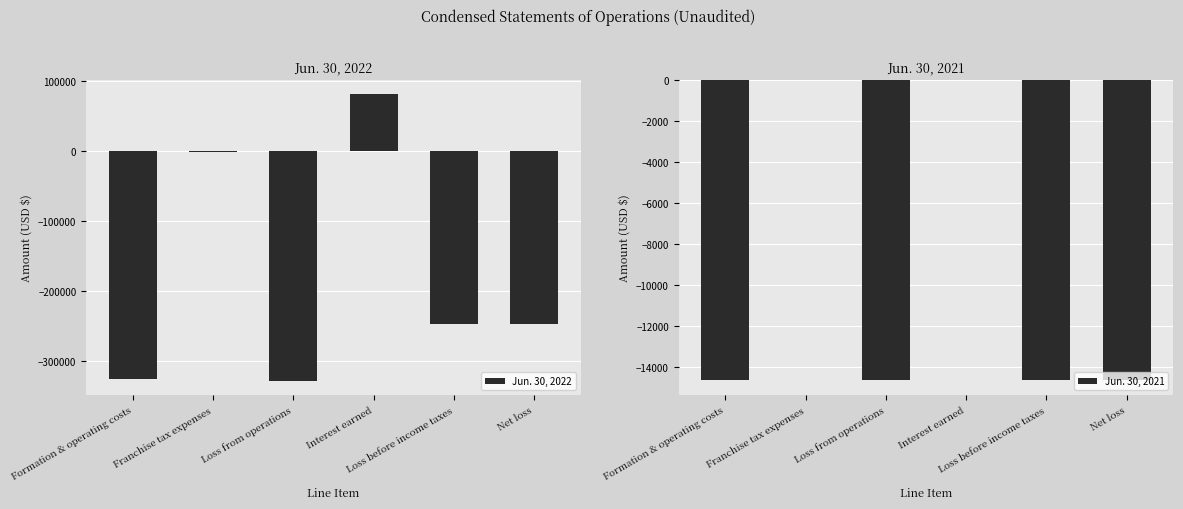

What is the lowest value of the Jun. 30, 2022 series?

-328786